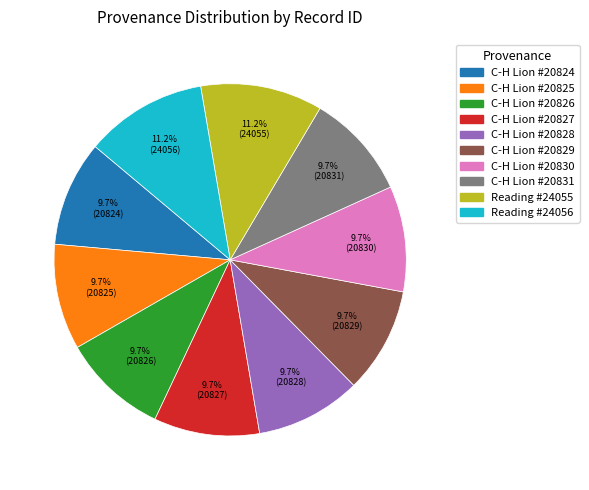

Do C-H Lion #20826 and C-H Lion #20829 together represent more than half of the pie?

No